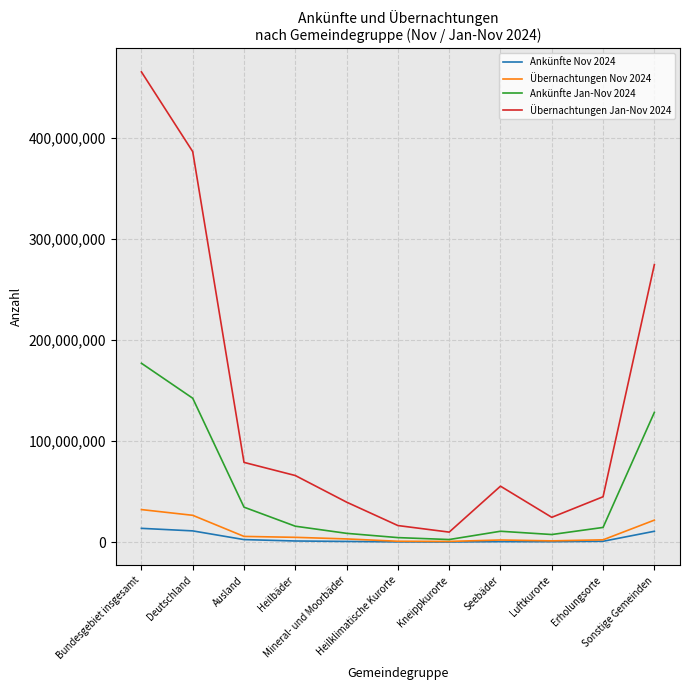

Where does the Übernachtungen Jan-Nov 2024 series first go above 55362856?

Bundesgebiet insgesamt